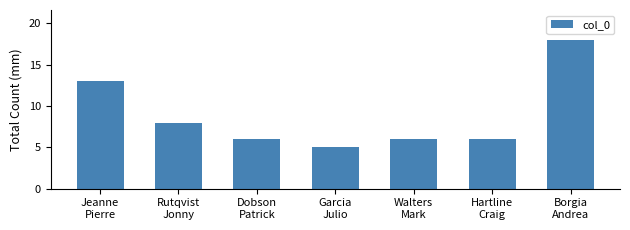

What is the maximum value shown in the chart?

18